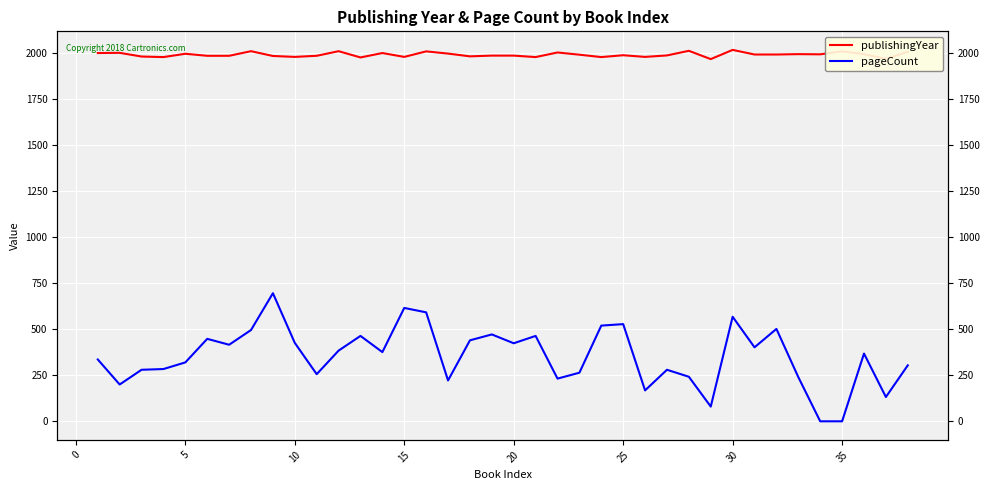

How many values in the publishingYear series are below 1992?

19